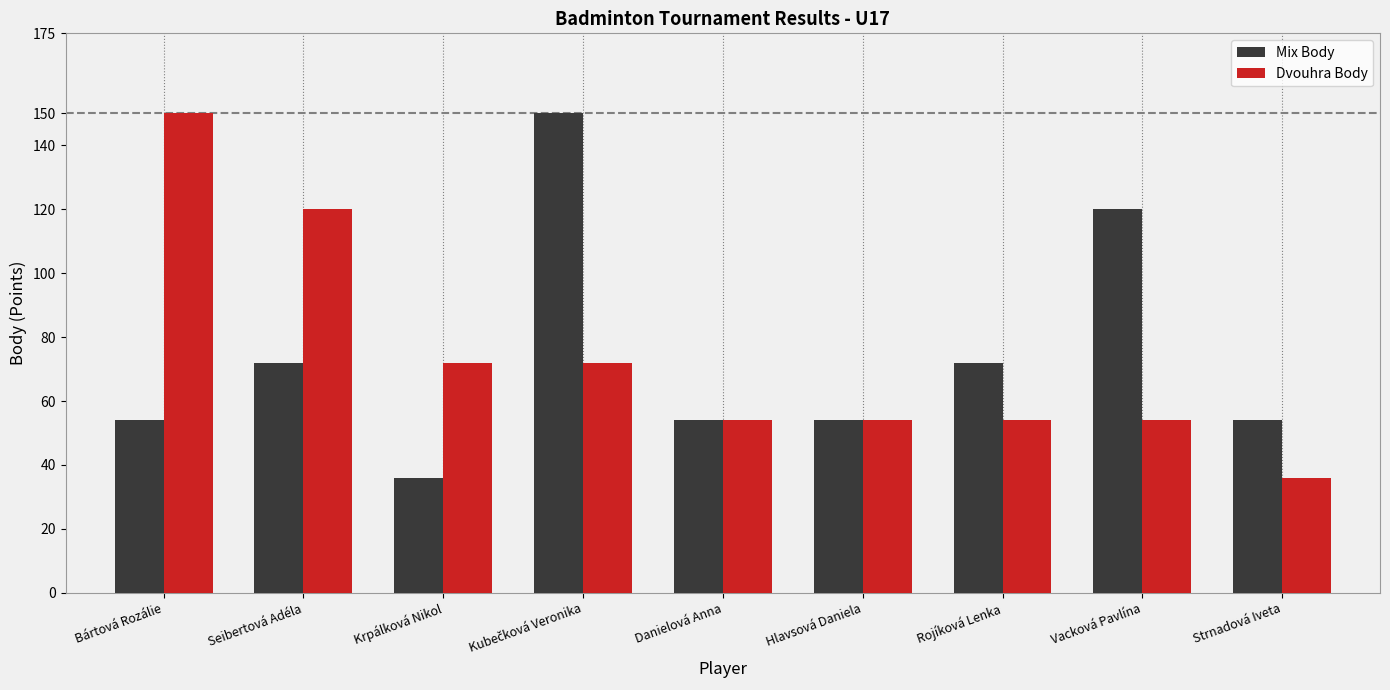

Count the number of data series in this chart.

2